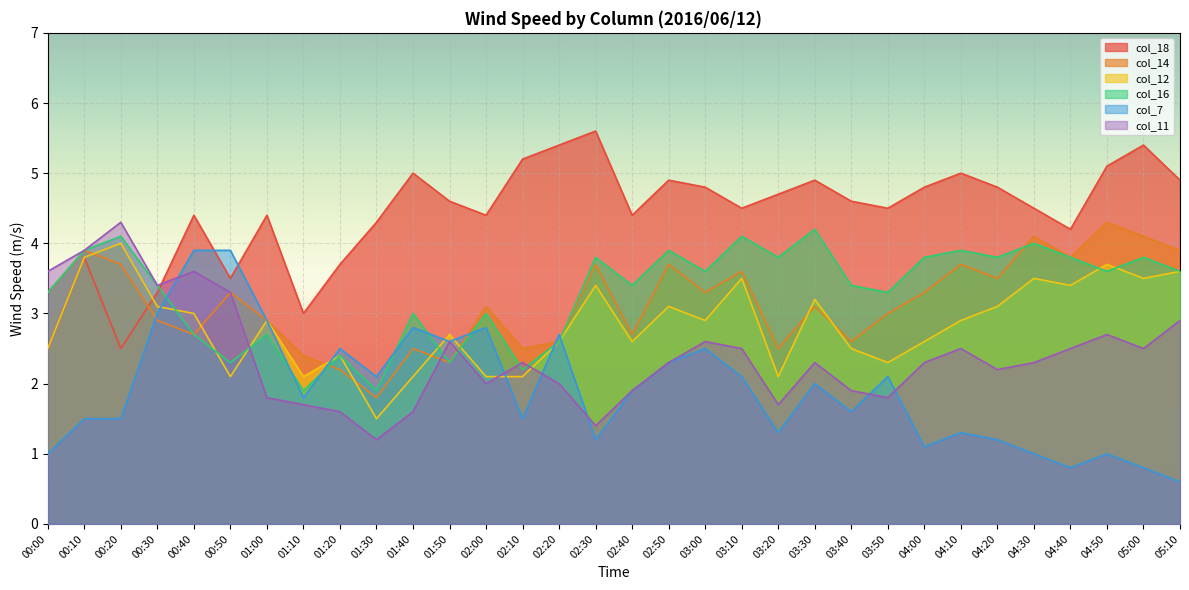

At which category is the sum across all series the highest?

00:10